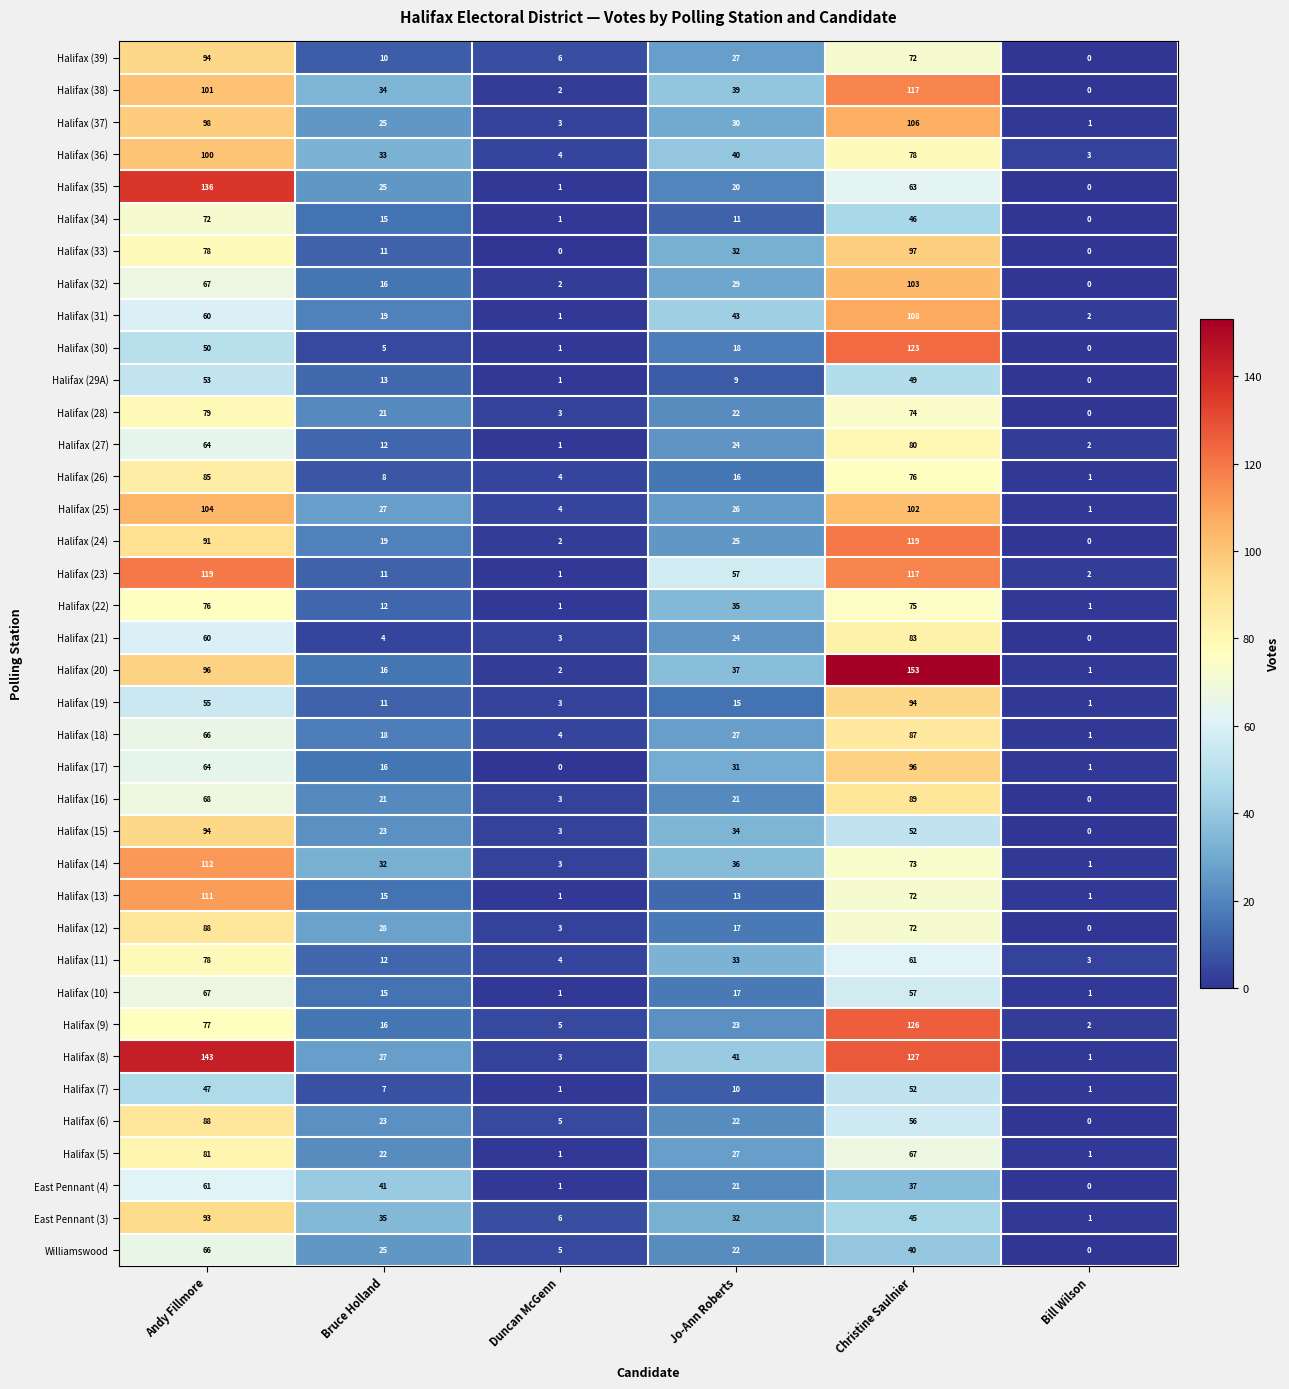

At how many categories does at least one series exceed 126?

2